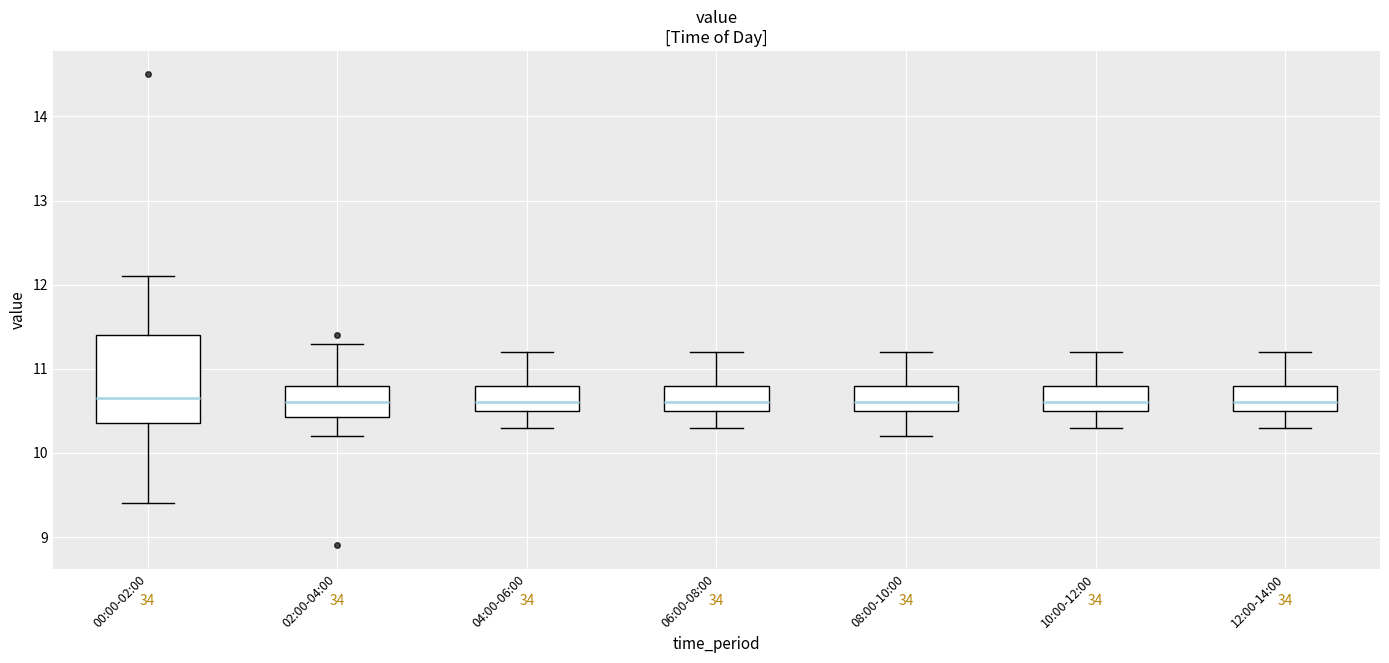

Reading left to right, transcribe this box plot: for each box, give where its median line is, the range the box spans, and where its two whiskers end, as read against the y-axis. The values are not printed on the chart, so give them approximately, as read against the axis.

00:00-02:00: median 10.7, box 10.4 to 11.4, whiskers 9.4 to 12.1
02:00-04:00: median 10.6, box 10.4 to 10.8, whiskers 10.2 to 11.3
04:00-06:00: median 10.6, box 10.5 to 10.8, whiskers 10.3 to 11.2
06:00-08:00: median 10.6, box 10.5 to 10.8, whiskers 10.3 to 11.2
08:00-10:00: median 10.6, box 10.5 to 10.8, whiskers 10.2 to 11.2
10:00-12:00: median 10.6, box 10.5 to 10.8, whiskers 10.3 to 11.2
12:00-14:00: median 10.6, box 10.5 to 10.8, whiskers 10.3 to 11.2